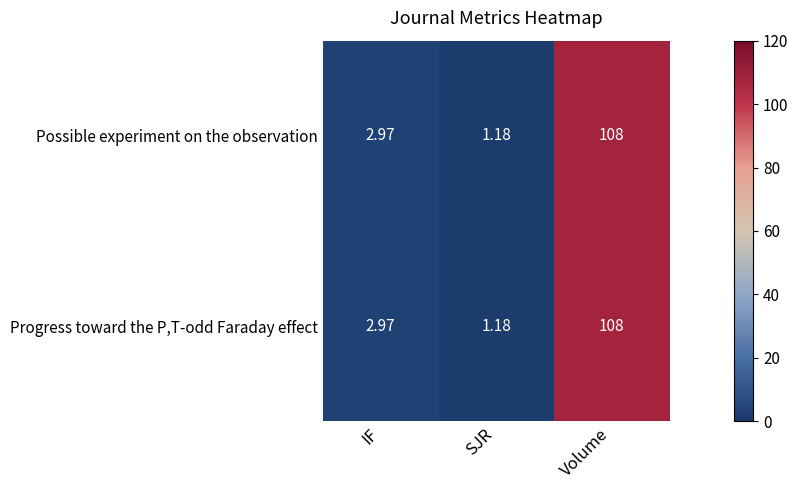

Which label corresponds to the largest value in the chart?

Volume